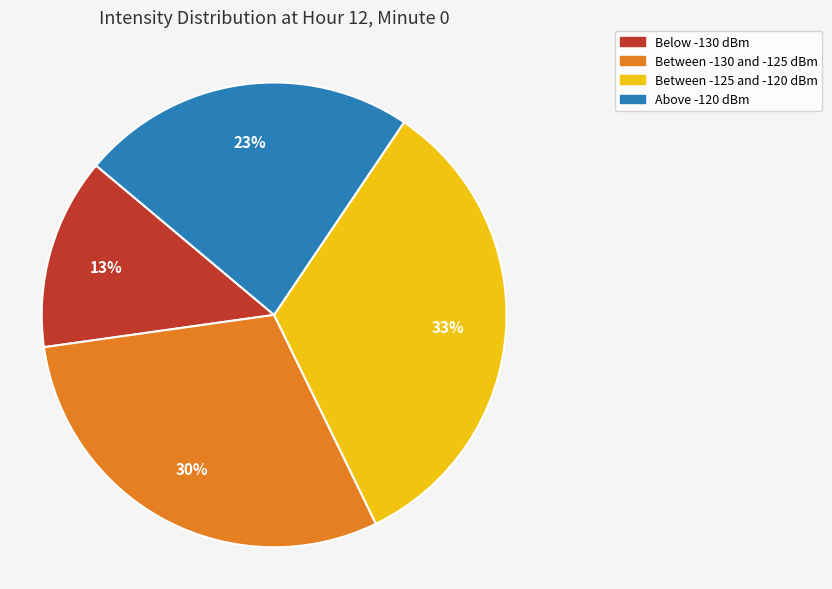

How many slices are in this pie chart?

4